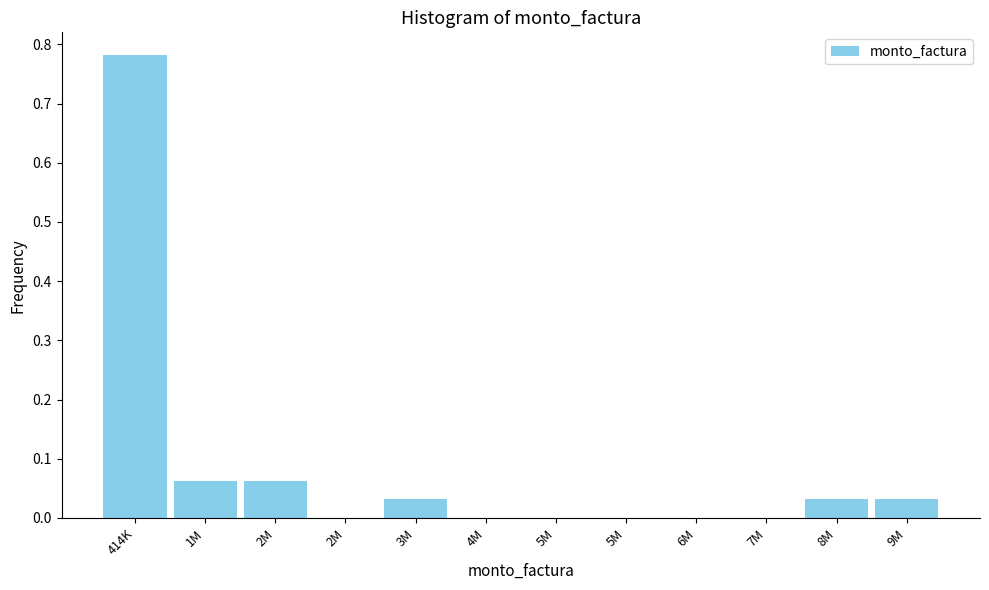

Are the bars horizontal?

No